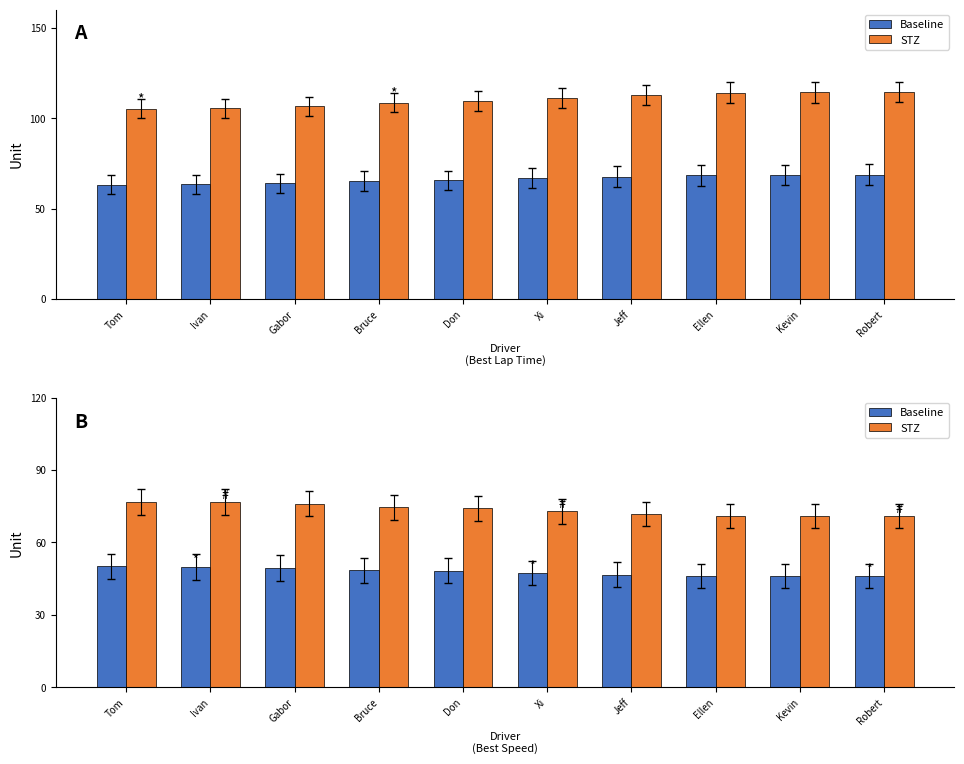

What is the maximum value for Baseline?

50.0